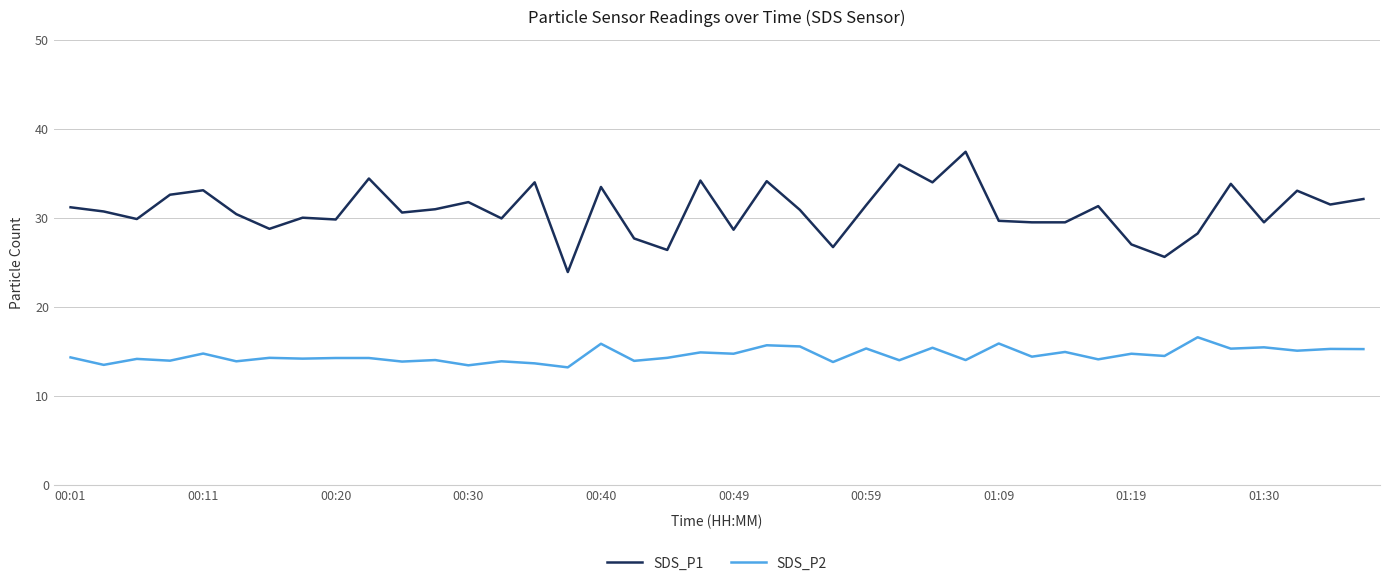

Which series has the widest spread of values?

SDS_P1